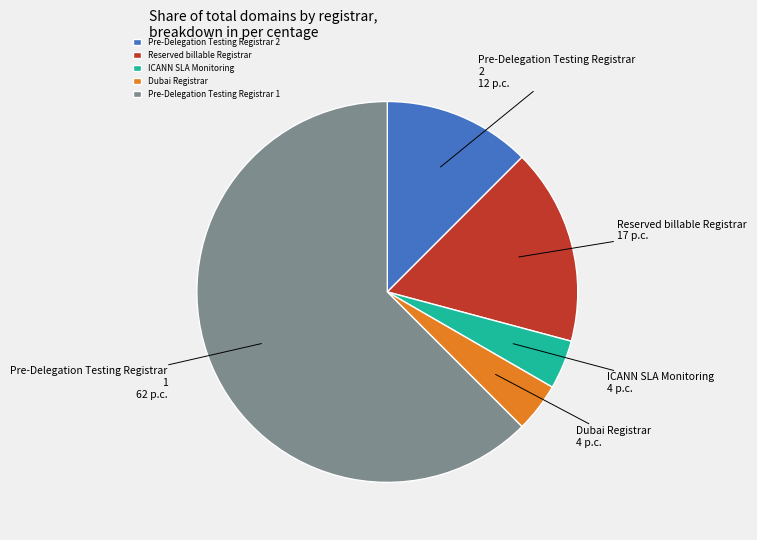

Which slice represents more than half of the pie?

Pre-Delegation Testing Registrar 1